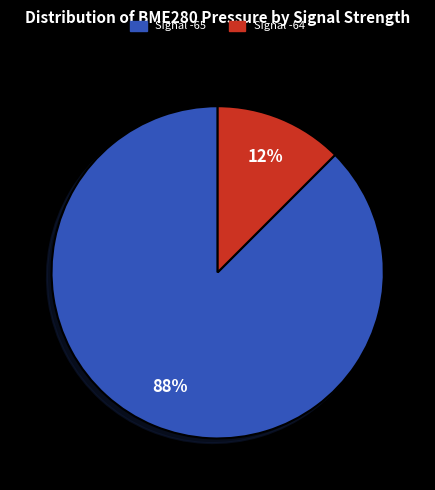

Which has a higher value, Signal -65 or Signal -64?

Signal -65